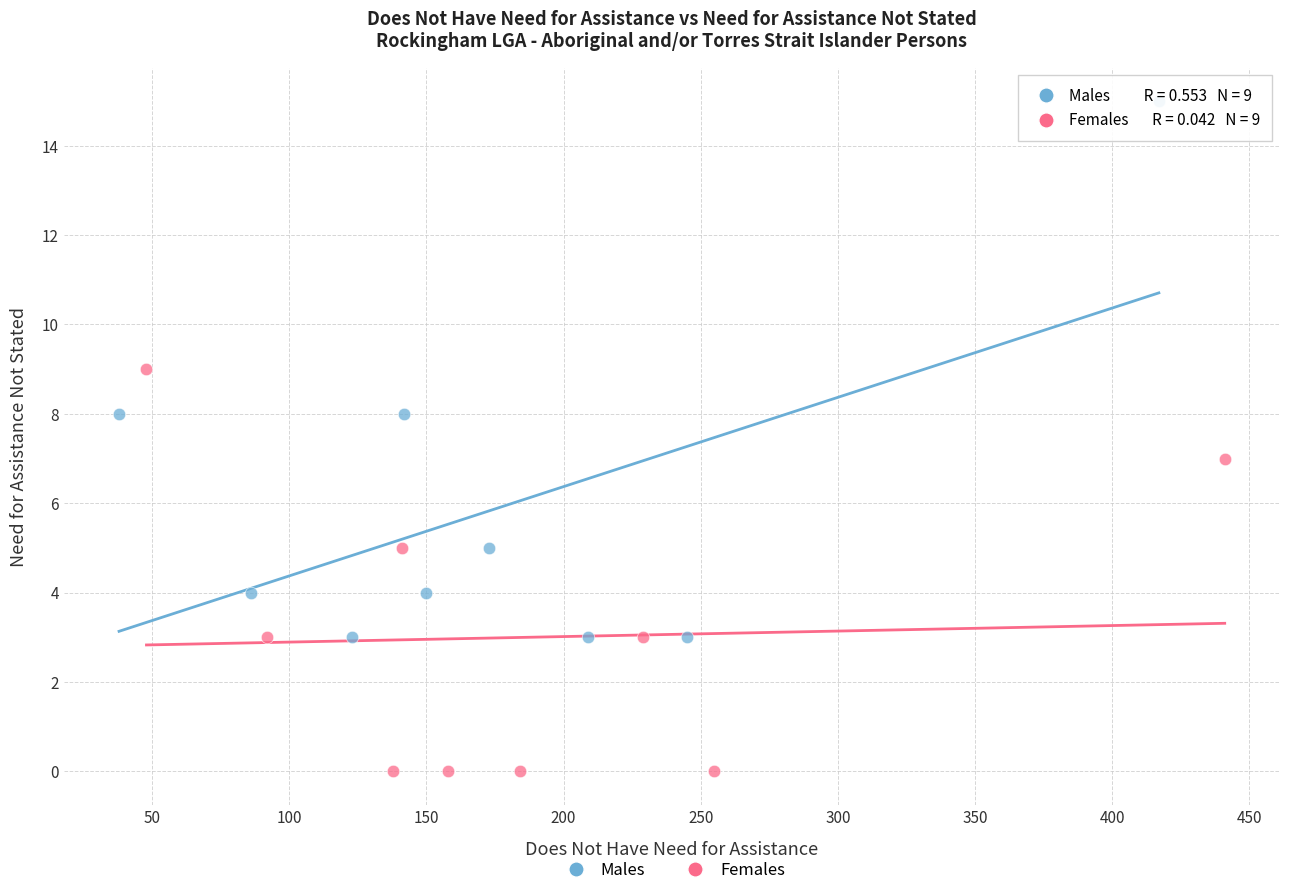

Which series has the widest spread of Y values?

Males